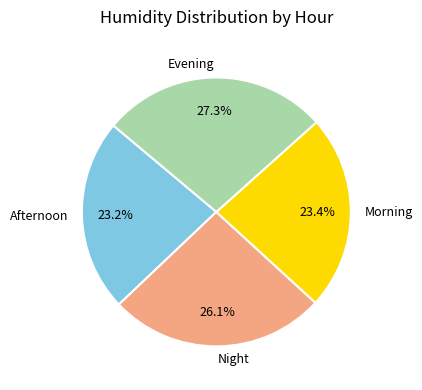

How many segments does this pie chart have?

4